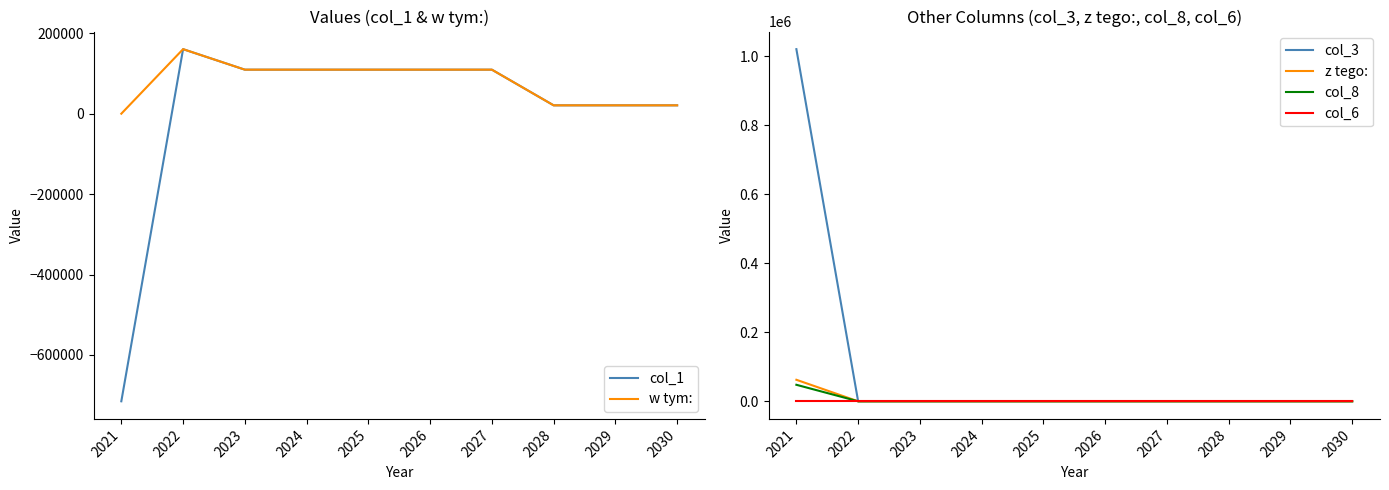

Which series has the largest total across all categories?

col_3